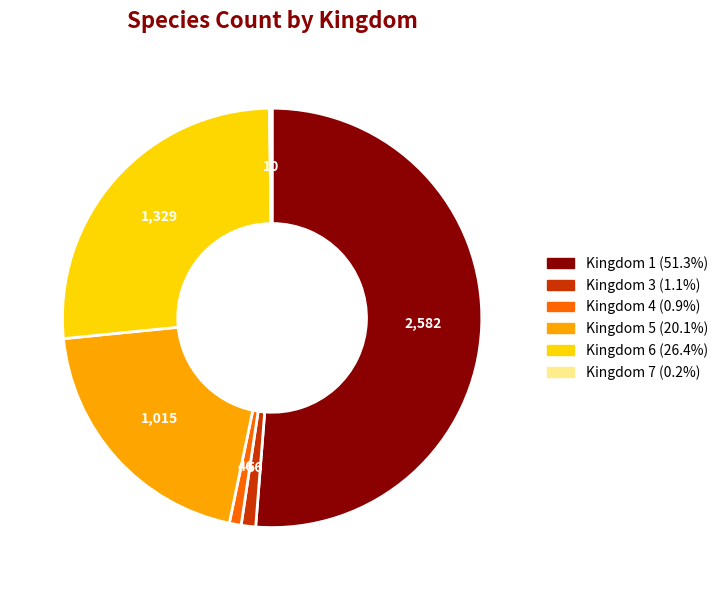

Is there any slice that represents more than half of the pie?

Yes